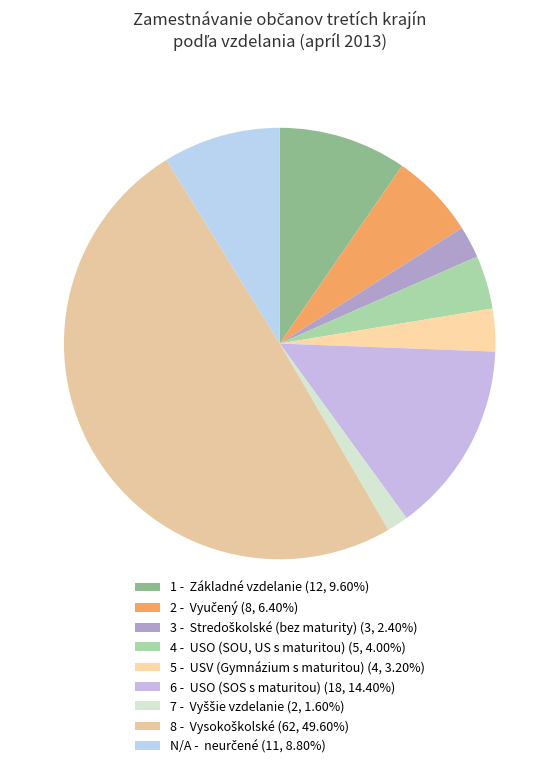

Count the number of slices in the pie.

9